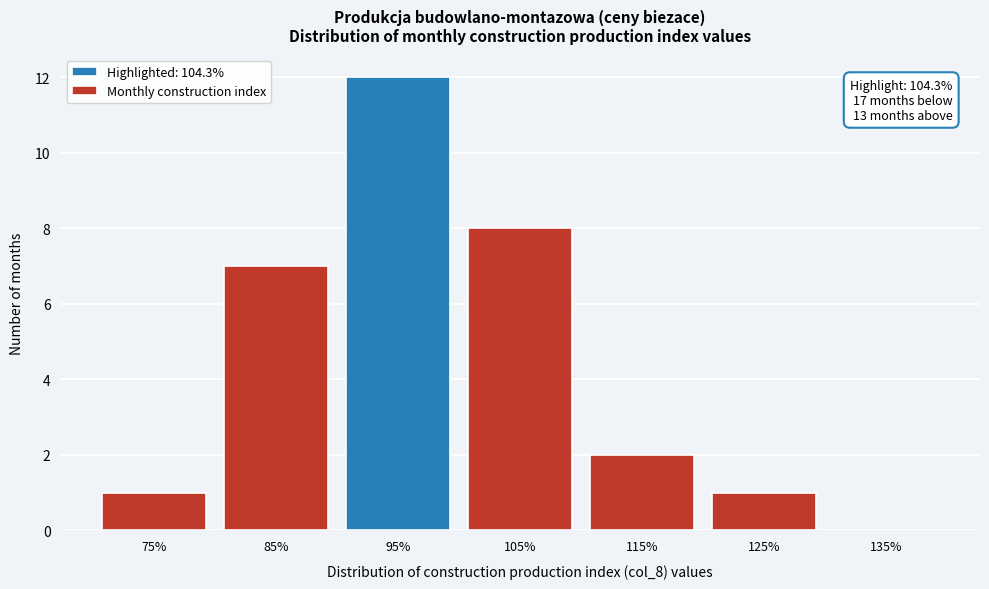

Reading left to right, what are all the values shown in this chart?

75%=1	85%=7	95%=12	105%=8	115%=2	125%=1	135%=0